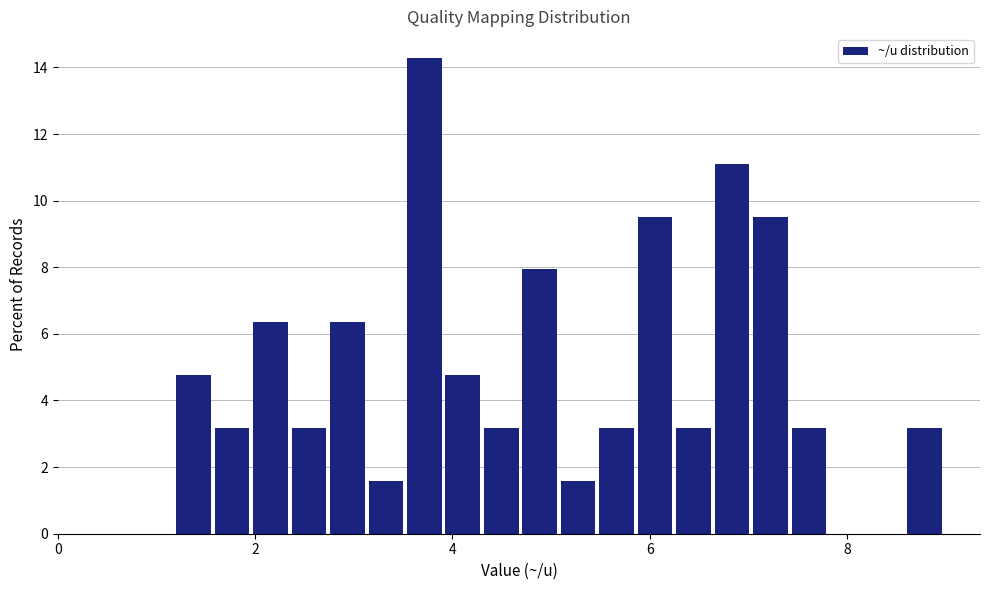

Around what value on the x-axis is the tallest bar? Give the approximate position of its centre, as read against the axis.

3.8